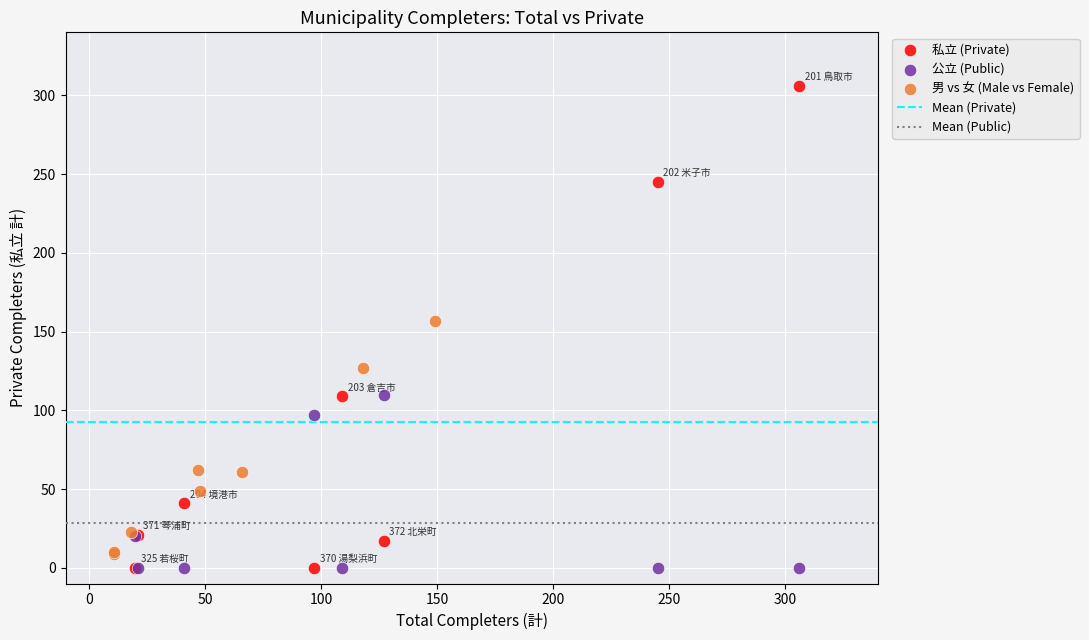

Which series reaches the maximum Y coordinate?

私立 (Private)